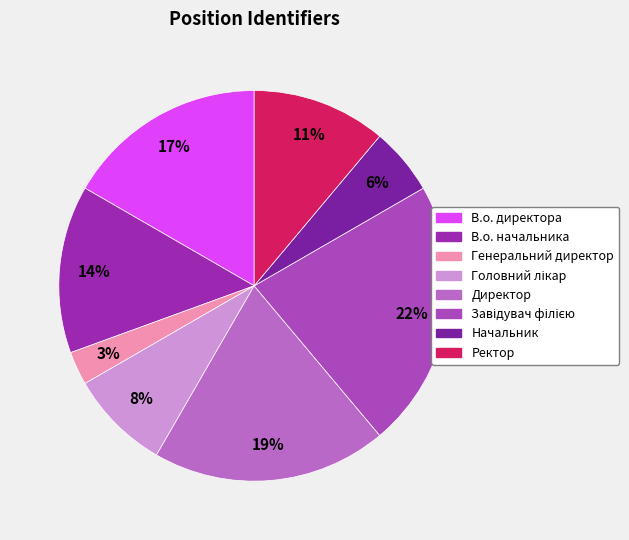

How many segments does this pie chart have?

8